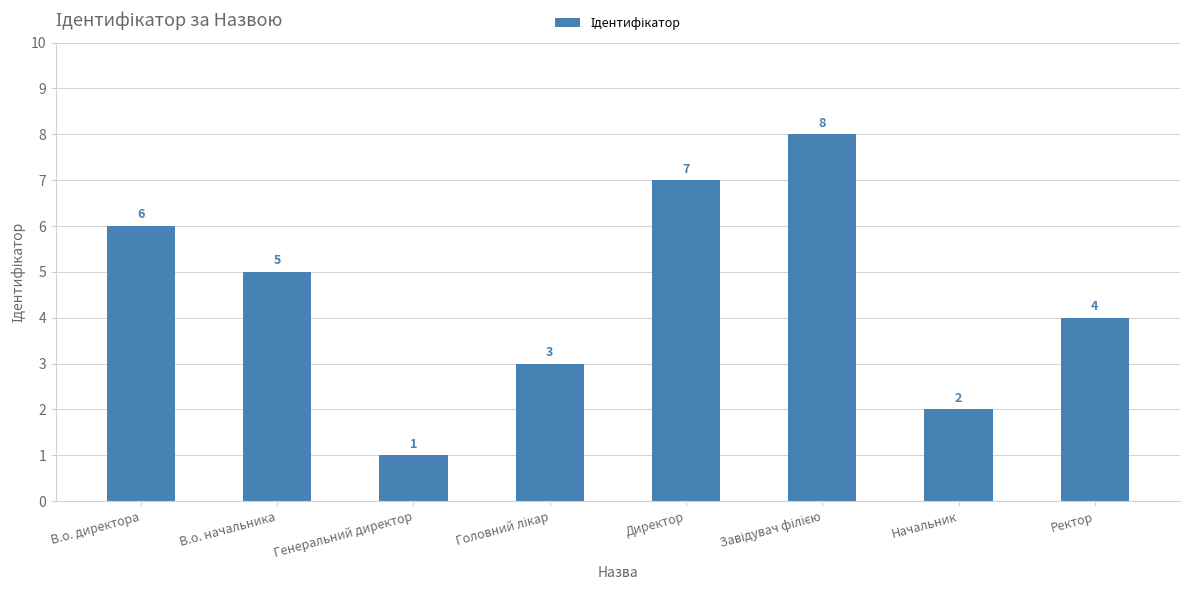

What is the label of the 2nd bar from the right?

Начальник